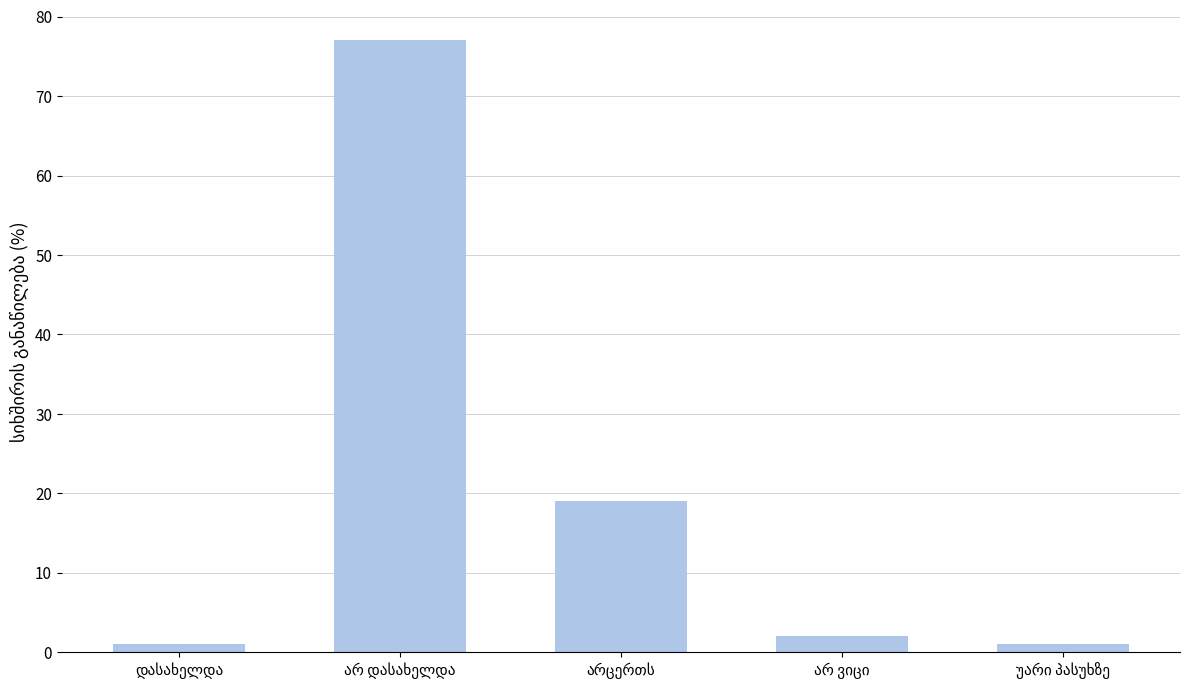

What is the maximum value shown in the chart?

77